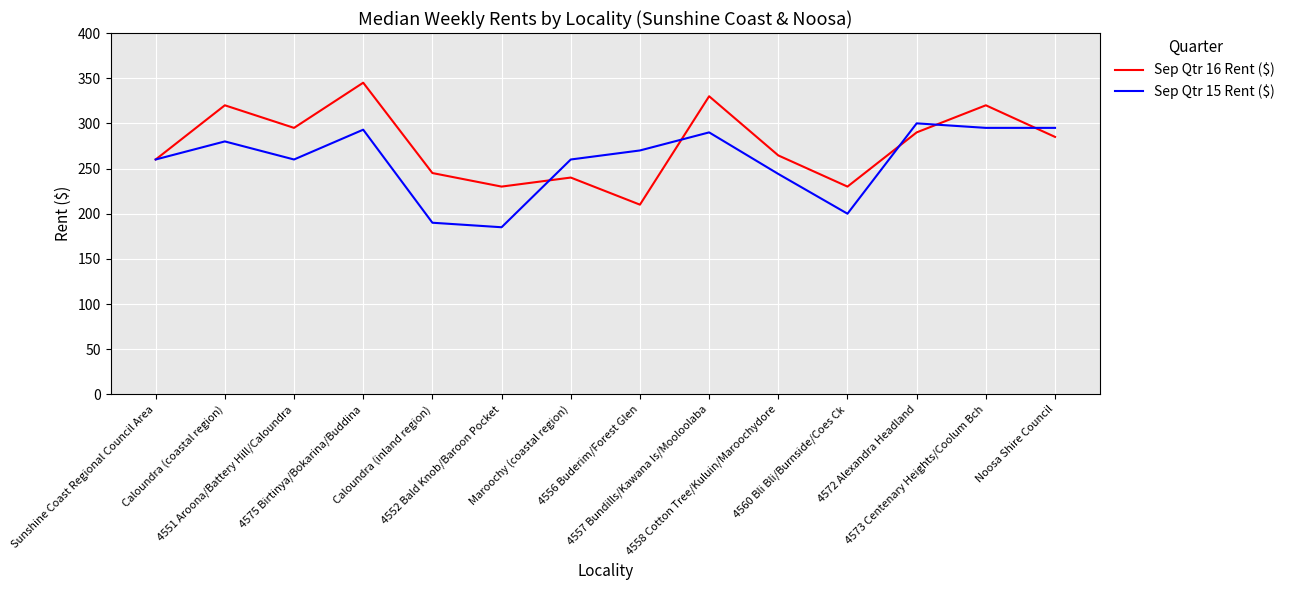

What is the spread (max minus min) of values at 4575 Birtinya/Bokarina/Buddina?

52.0